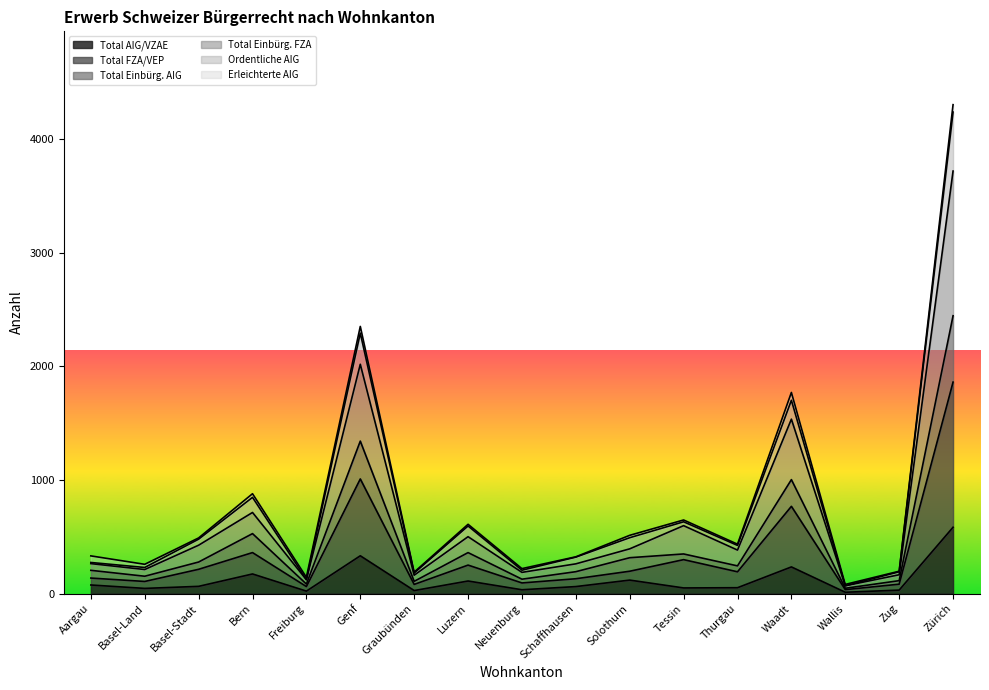

What is the total value across all series at Freiburg?

414